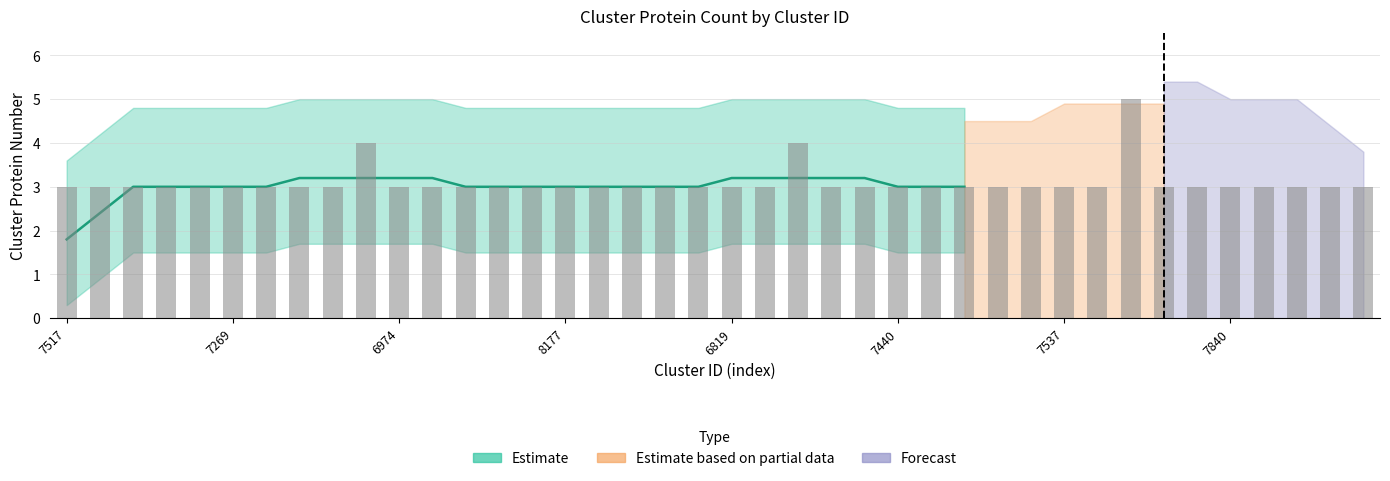

Does the chart contain any negative values?

No